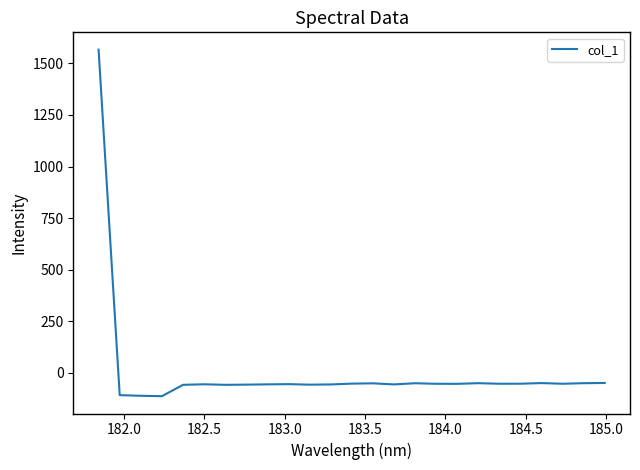

What is the greatest value displayed?

1566.5